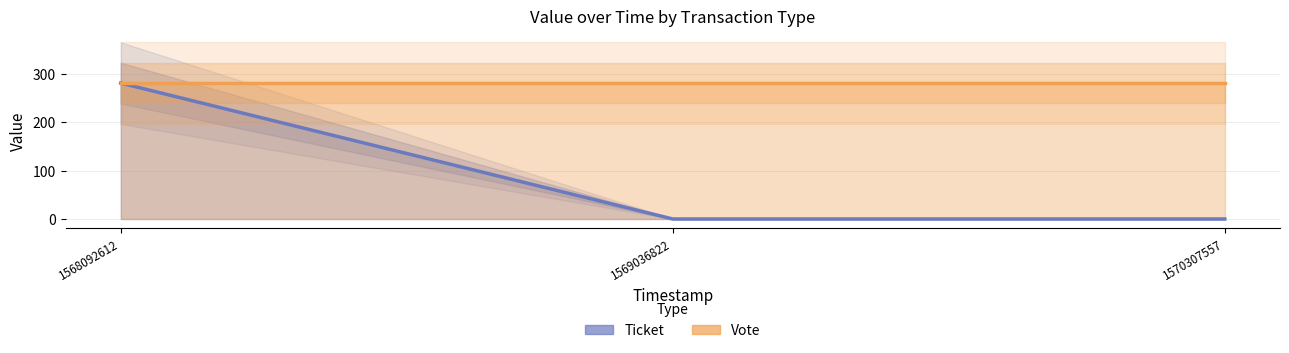

Is it true that Vote equals 281.2 at 1568092612?

True